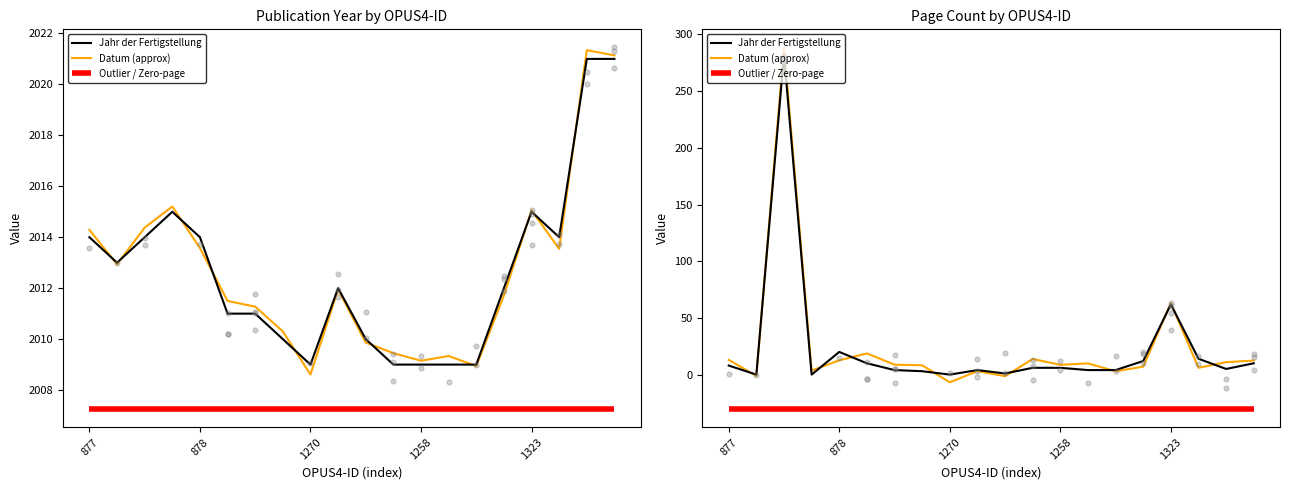

Is the value of Jahr der Fertigstellung at 14 greater than the value of Outlier / Zero-page at 5?

Yes